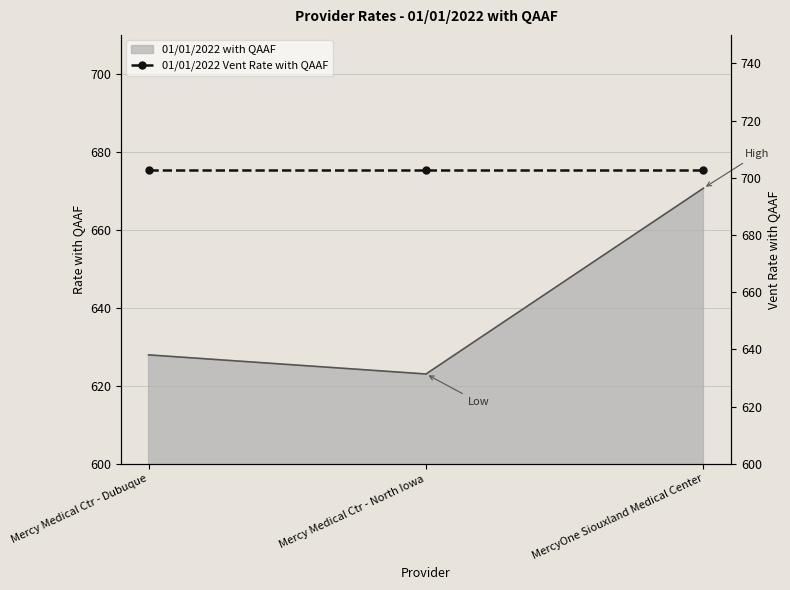

What is the total value across all series at Mercy Medical Ctr - Dubuque?

1330.8